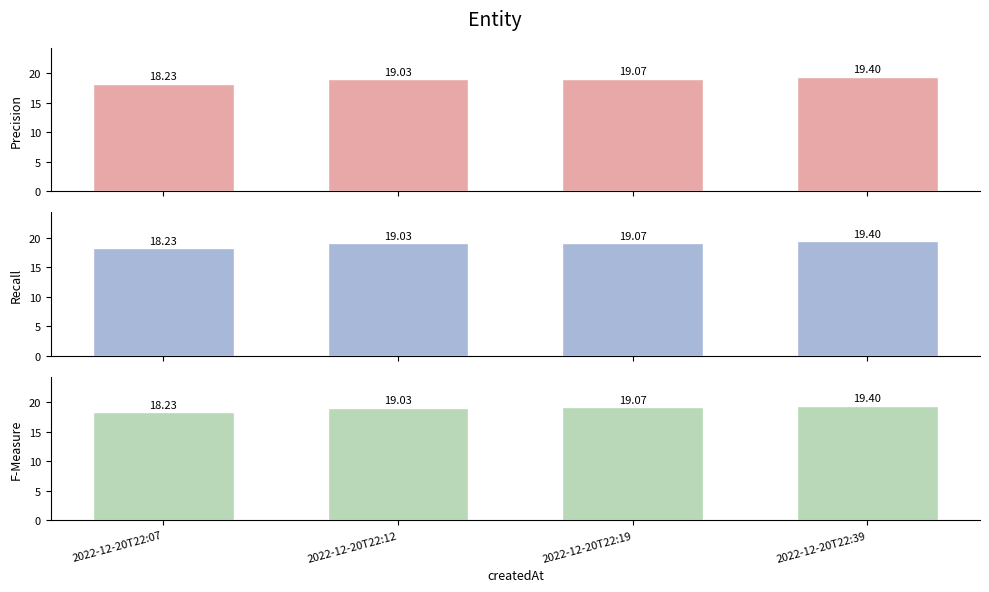

How many data points in Precision are less than 19?

1